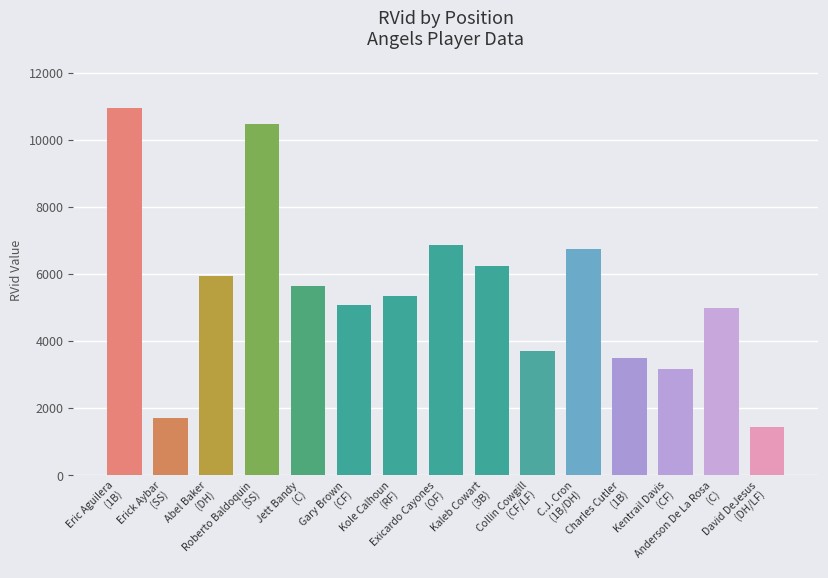

What is the label of the 11th bar from the right?

Jett Bandy
(C)